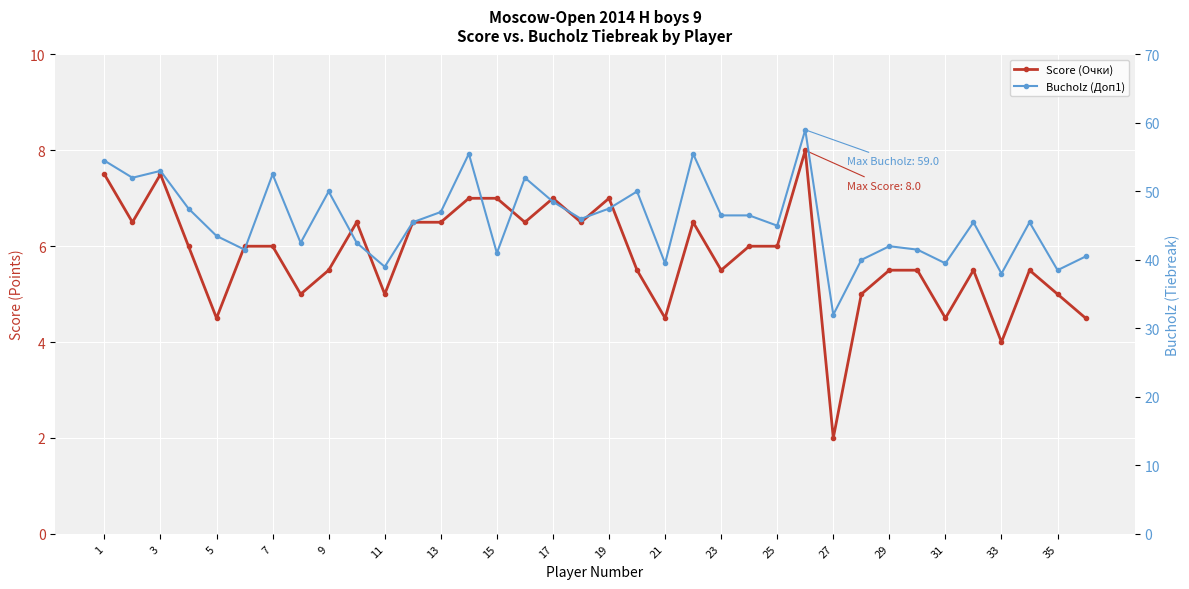

Which series has the largest total across all categories?

Bucholz (Доп1)